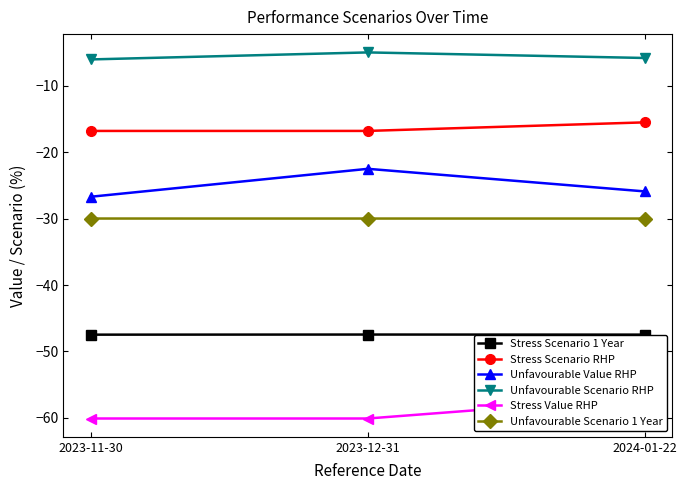

Where is Unfavourable Scenario RHP nearest to the value -5?

2023-12-31